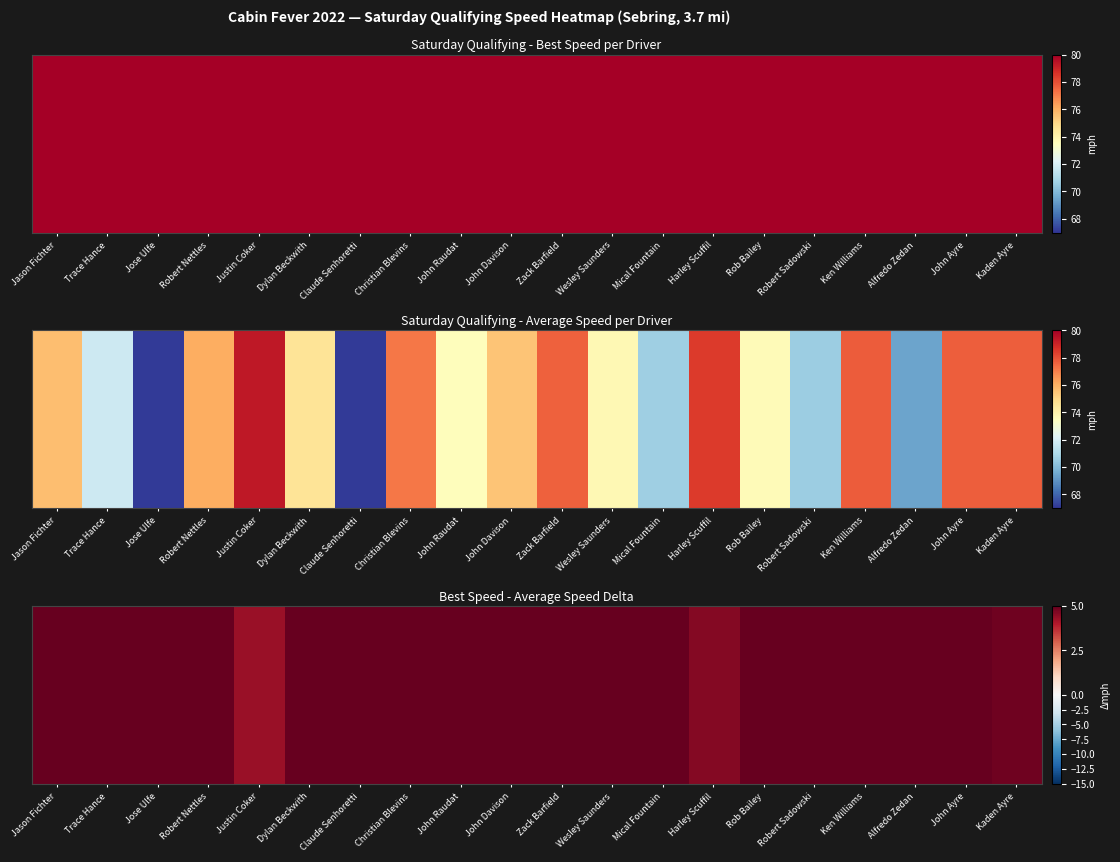

At which label does the data first exceed 8?

Jason Fichter